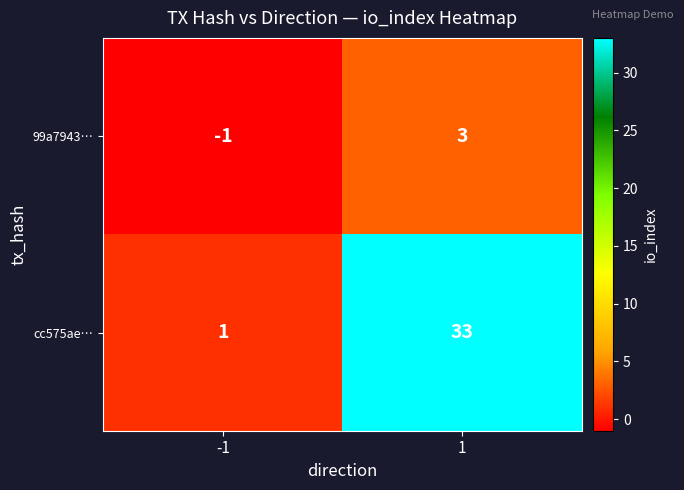

What is the sum of the cc575ae… values at -1 and 1?

34